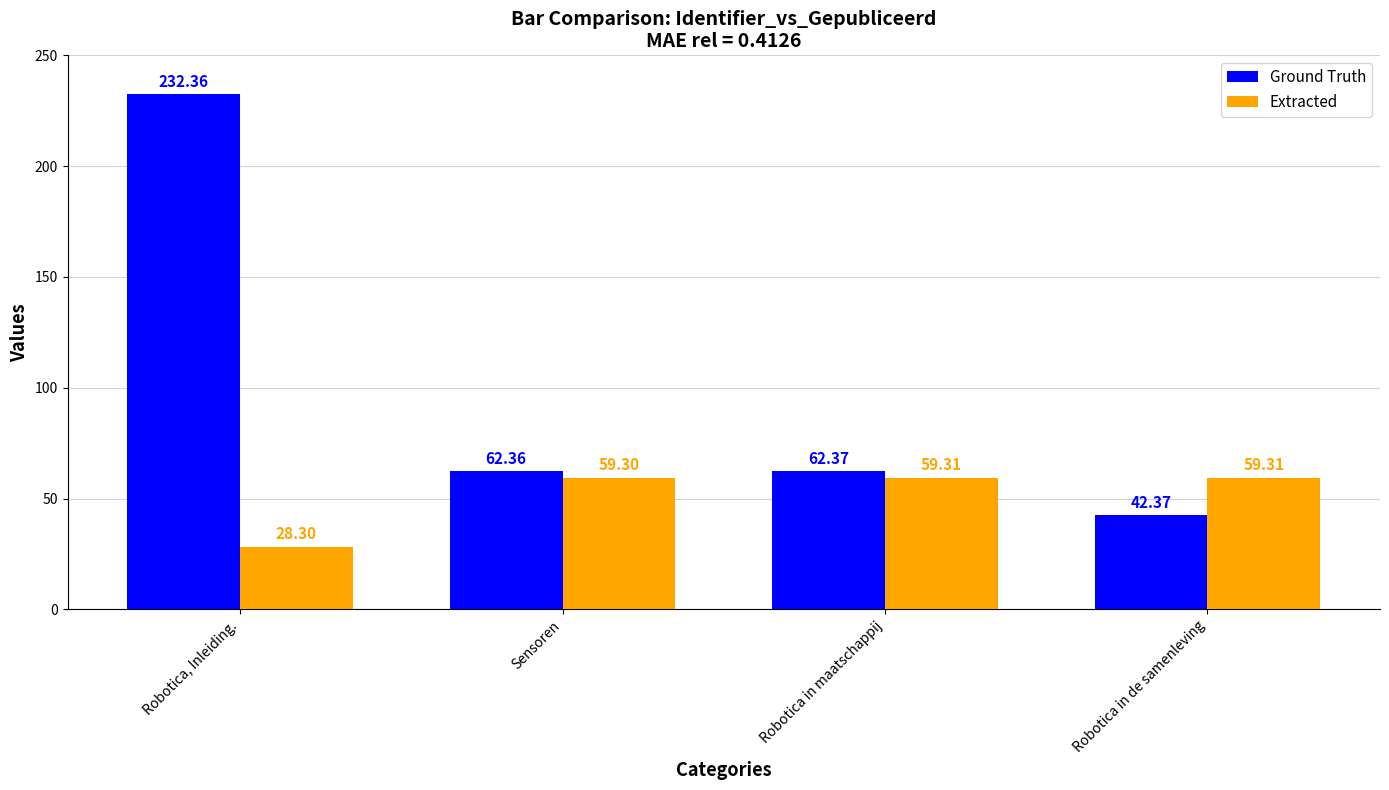

Is the value of Ground Truth at Robotica, Inleiding. greater than the value of Extracted at Robotica in de samenleving?

Yes